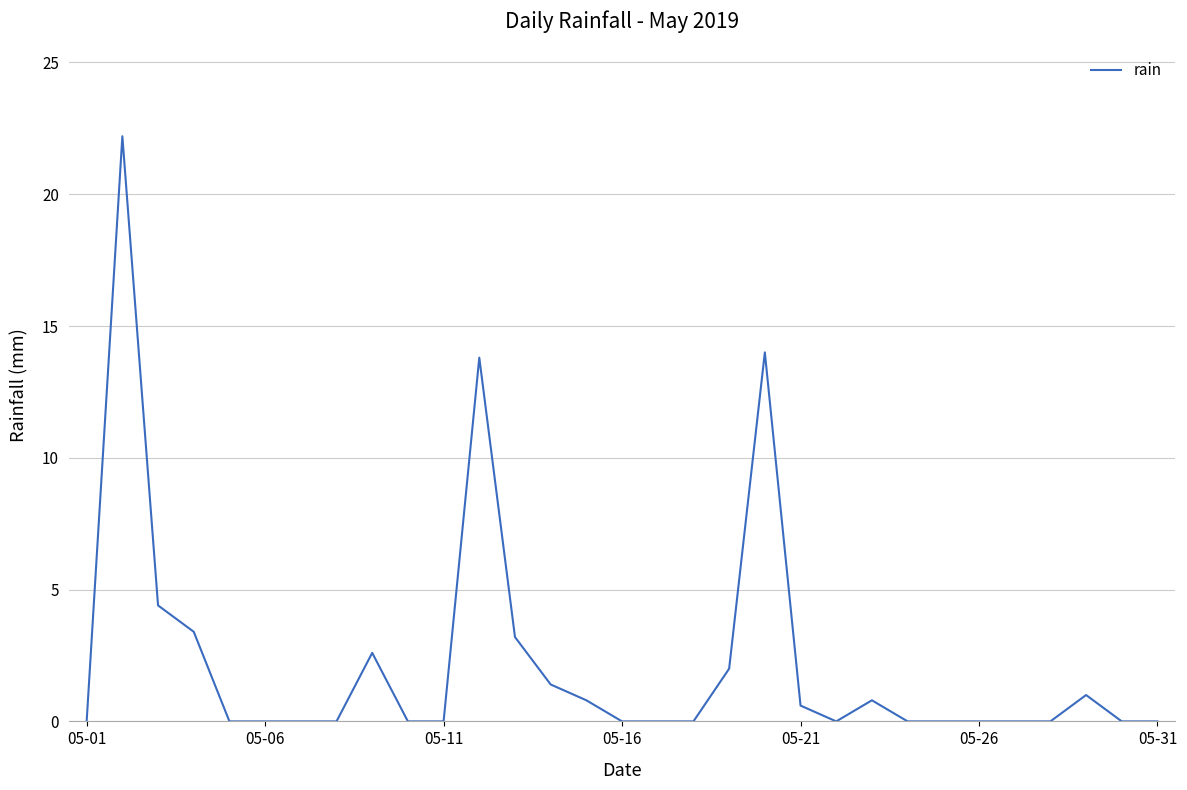

What is the difference between the maximum and minimum values?

22.2